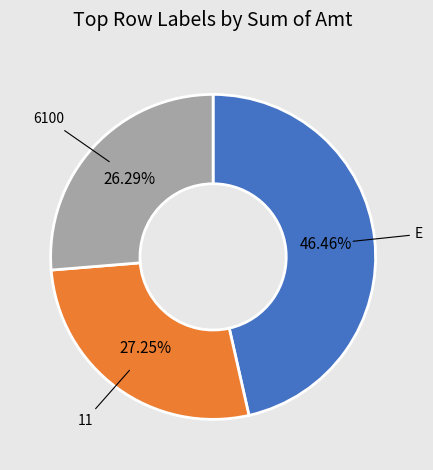

Is there any slice that represents more than half of the pie?

No